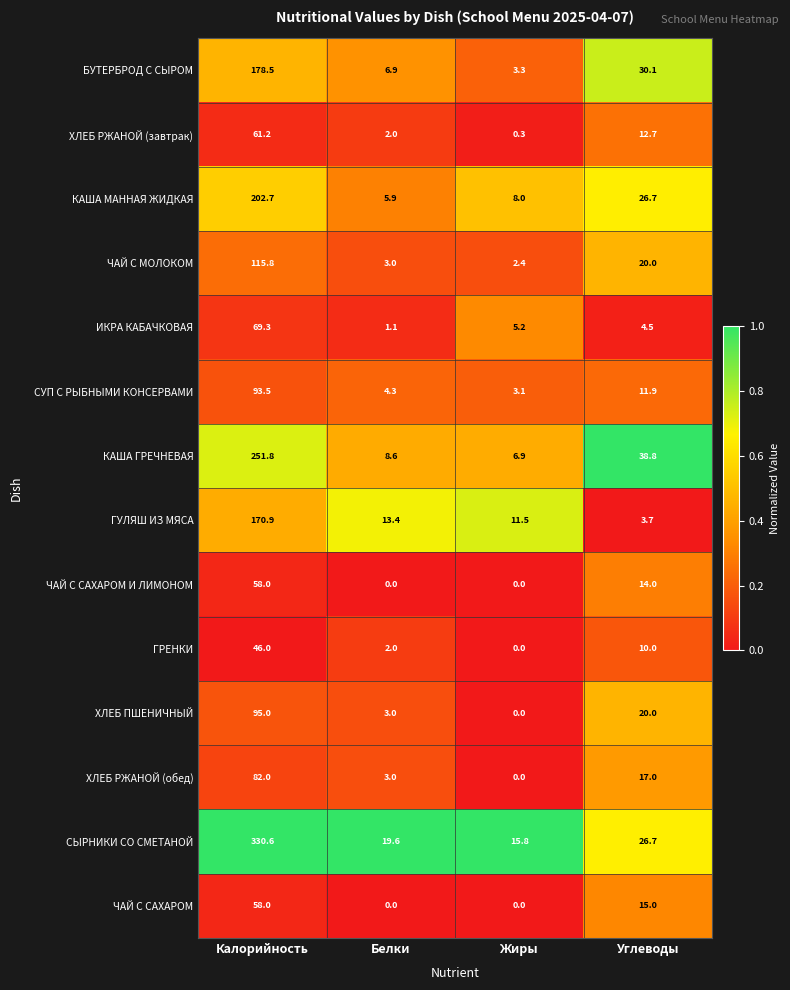

Is it true that ХЛЕБ РЖАНОЙ (обед) equals 17.0 at Углеводы?

True